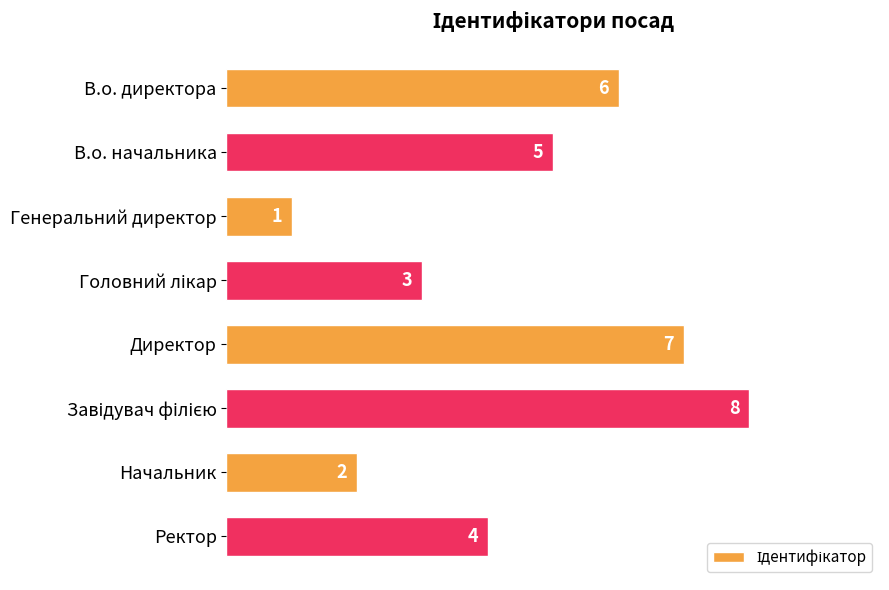

Count the values in the range 3 to 7.

5